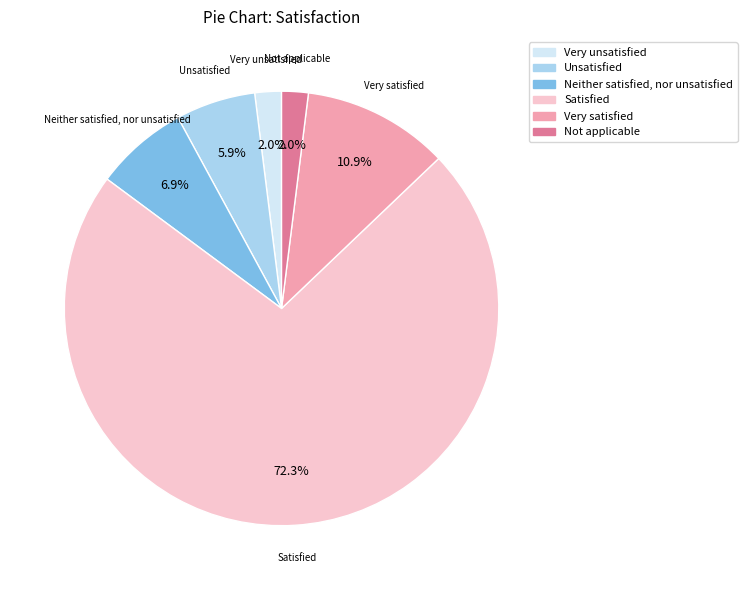

To the nearest percent, what is the difference between the largest and smallest slice percentages?

70%